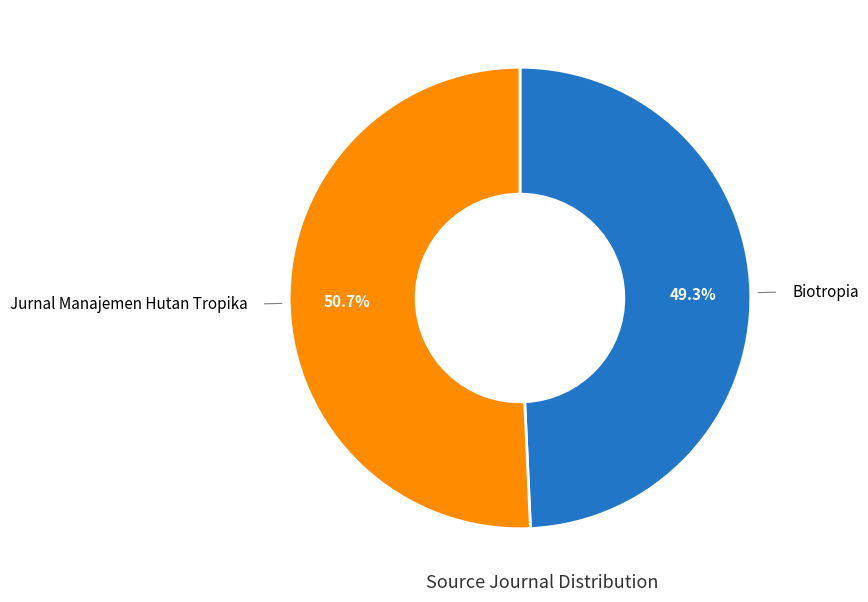

Which slice is the largest?

Jurnal Manajemen Hutan Tropika